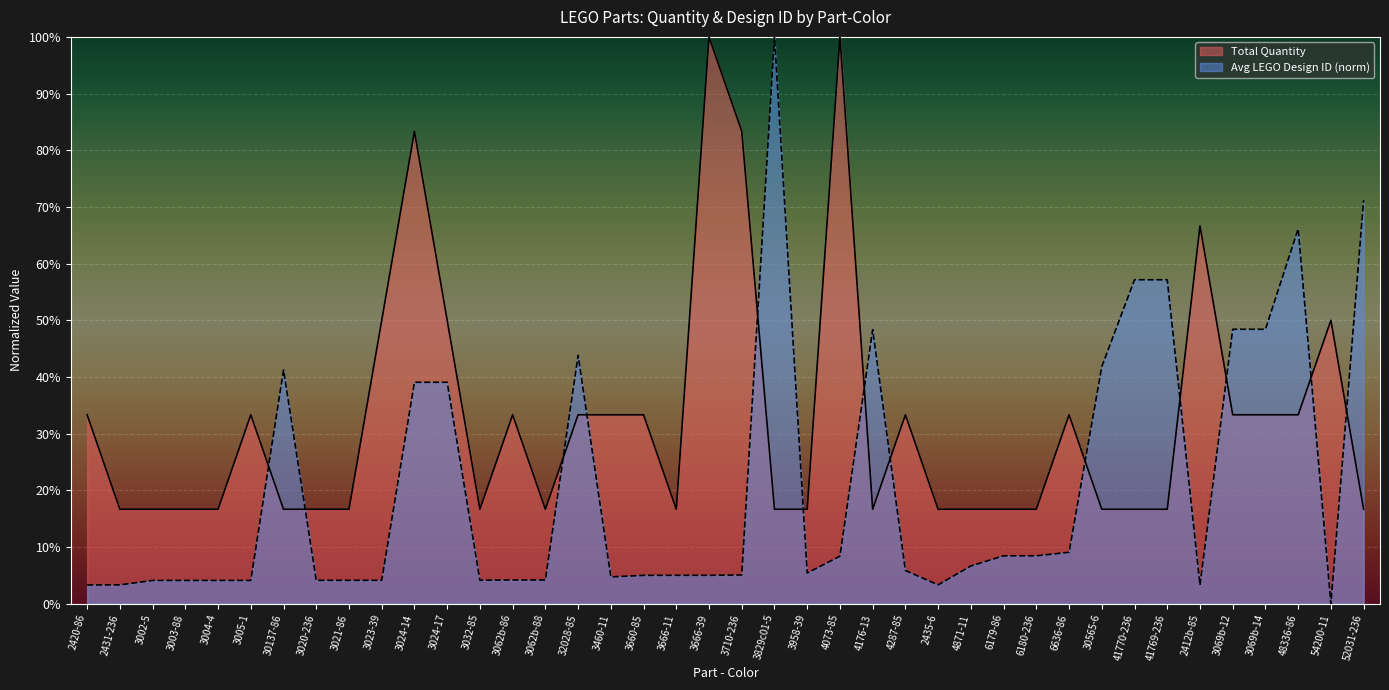

Between 3062b-88 and 4073-85, which series saw the biggest shift?

Total Quantity